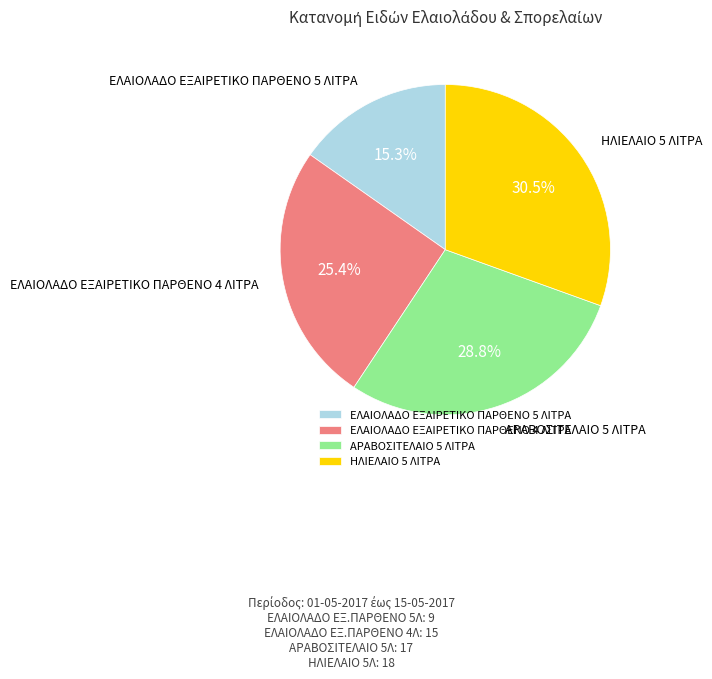

Does ΗΛΙΕΛΑΙΟ 5 ΛΙΤΡΑ represent more than half of the total?

No